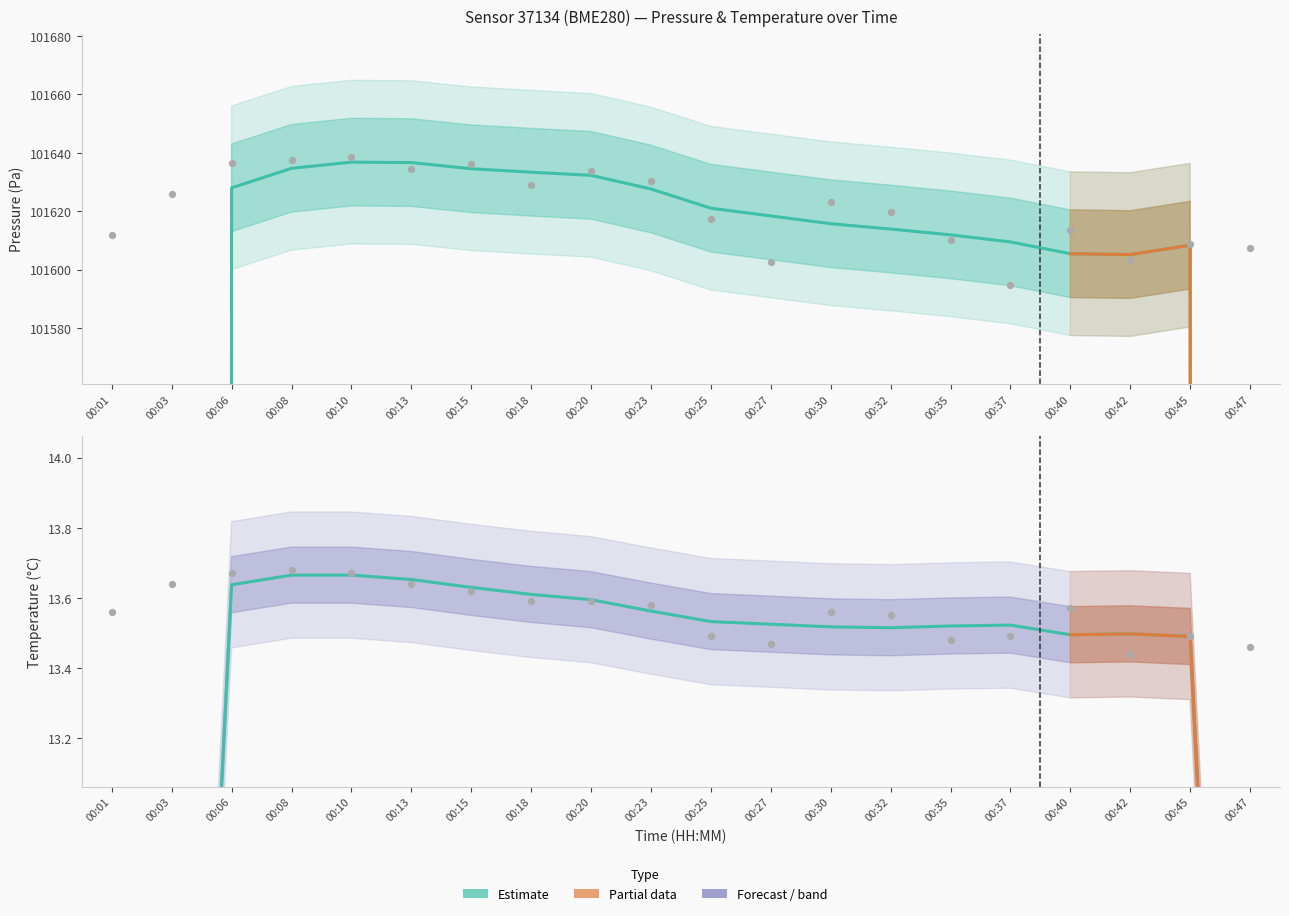

Which series has the largest total across all categories?

pressure